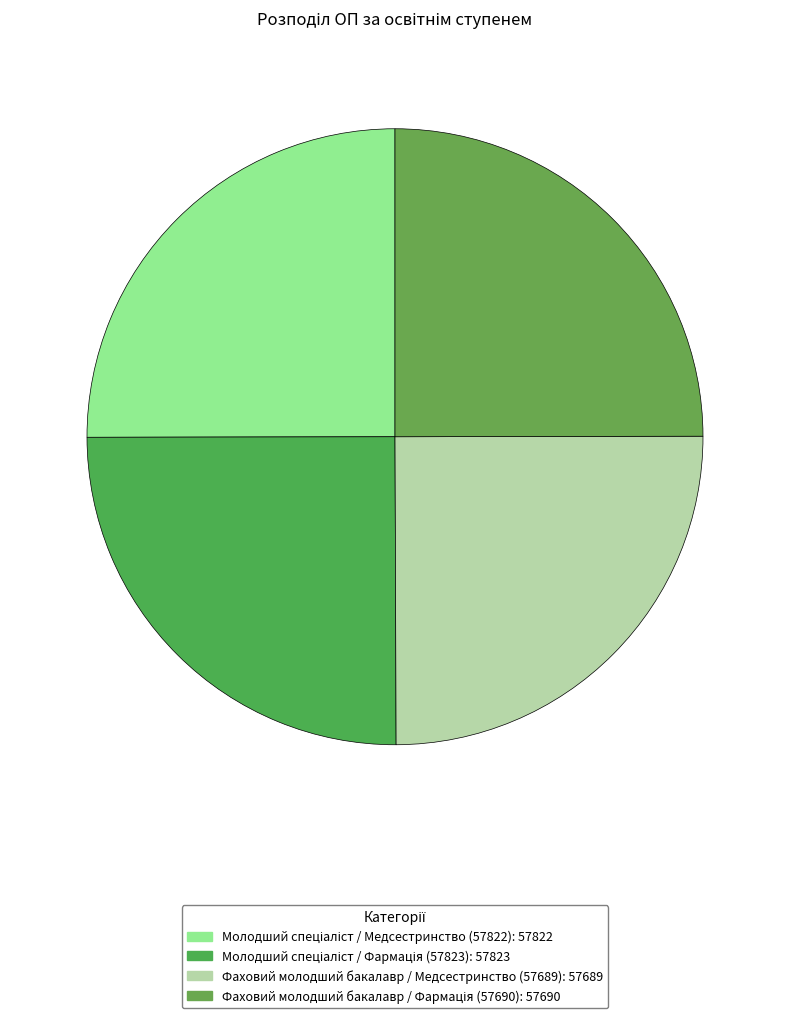

What is the change in value from Фаховий молодший бакалавр / Медсестринство (57689) to Фаховий молодший бакалавр / Фармація (57690)?

+1